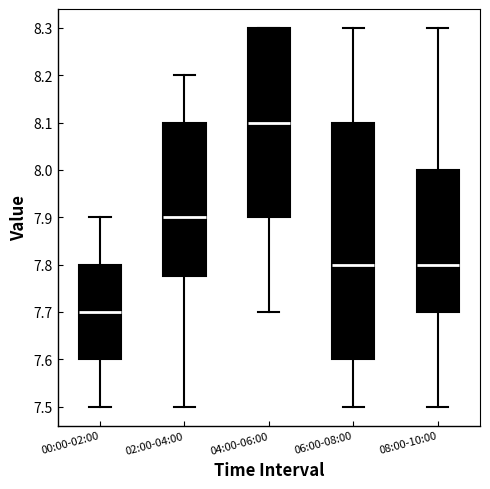

Reading left to right, transcribe this box plot: for each box, give where its median line is, the range the box spans, and where its two whiskers end, as read against the y-axis. The values are not printed on the chart, so give them approximately, as read against the axis.

00:00-02:00: median 7.70, box 7.60 to 7.80, whiskers 7.50 to 7.90
02:00-04:00: median 7.90, box 7.78 to 8.10, whiskers 7.50 to 8.20
04:00-06:00: median 8.10, box 7.90 to 8.30, whiskers 7.70 to 8.30
06:00-08:00: median 7.80, box 7.60 to 8.10, whiskers 7.50 to 8.30
08:00-10:00: median 7.80, box 7.70 to 8.00, whiskers 7.50 to 8.30